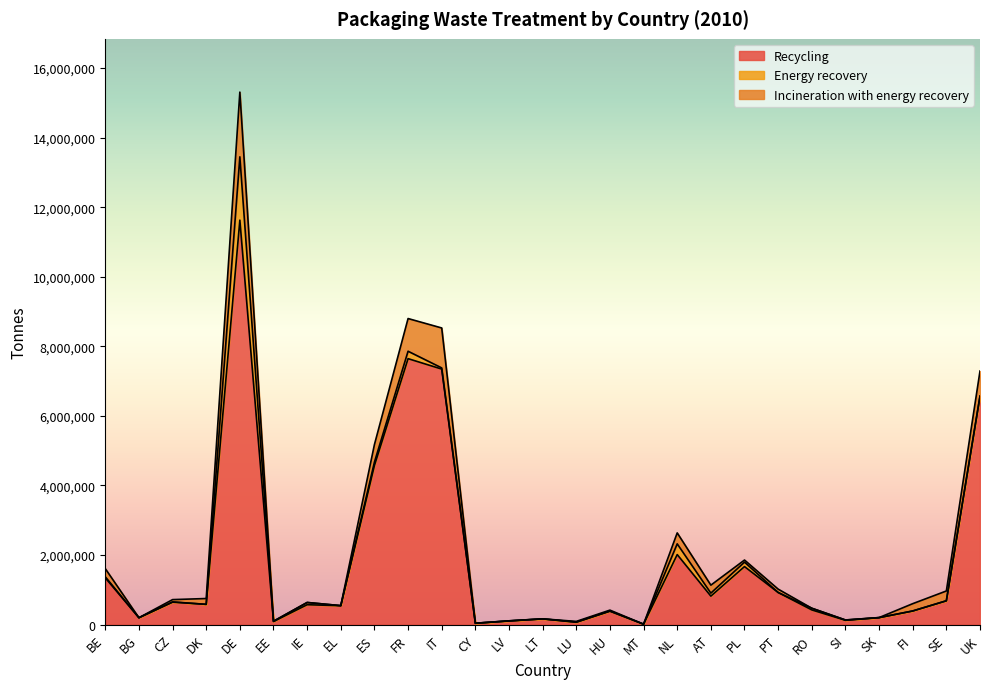

True or false: Recycling has a value of 11627900 at DE.

True